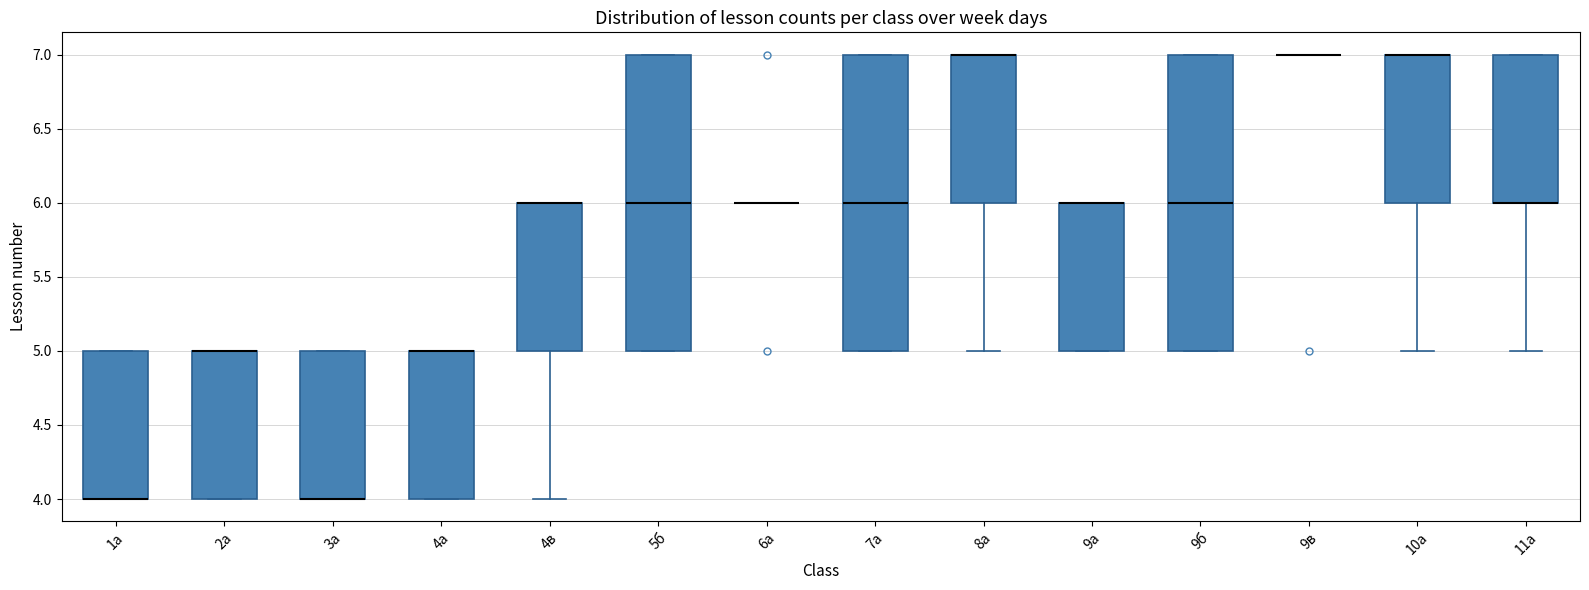

Reading left to right, transcribe this box plot: for each box, give where its median line is, the range the box spans, and where its two whiskers end, as read against the y-axis. The values are not printed on the chart, so give them approximately, as read against the axis.

1а: median 4 (drawn on the box's lower edge), box 4 to 5, whiskers 4 to 5
2а: median 5 (drawn on the box's upper edge), box 4 to 5, whiskers 4 to 5
3а: median 4 (drawn on the box's lower edge), box 4 to 5, whiskers 4 to 5
4а: median 5 (drawn on the box's upper edge), box 4 to 5, whiskers 4 to 5
4в: median 6 (drawn on the box's upper edge), box 5 to 6, whiskers 4 to 6
5б: median 6, box 5 to 7, whiskers 5 to 7
6а: box collapsed to a line at 6, whiskers 6 to 6
7а: median 6, box 5 to 7, whiskers 5 to 7
8а: median 7 (drawn on the box's upper edge), box 6 to 7, whiskers 5 to 7
9а: median 6 (drawn on the box's upper edge), box 5 to 6, whiskers 5 to 6
9б: median 6, box 5 to 7, whiskers 5 to 7
9в: box collapsed to a line at 7, whiskers 7 to 7
10а: median 7 (drawn on the box's upper edge), box 6 to 7, whiskers 5 to 7
11а: median 6 (drawn on the box's lower edge), box 6 to 7, whiskers 5 to 7